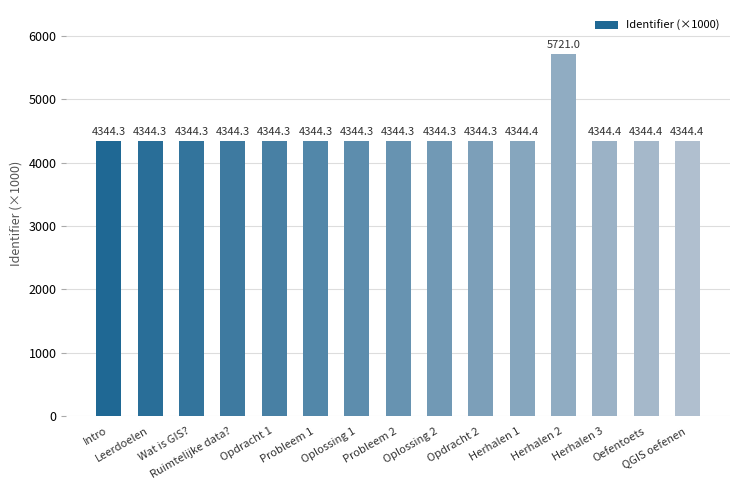

What is the difference between the maximum and minimum values?

1376.7